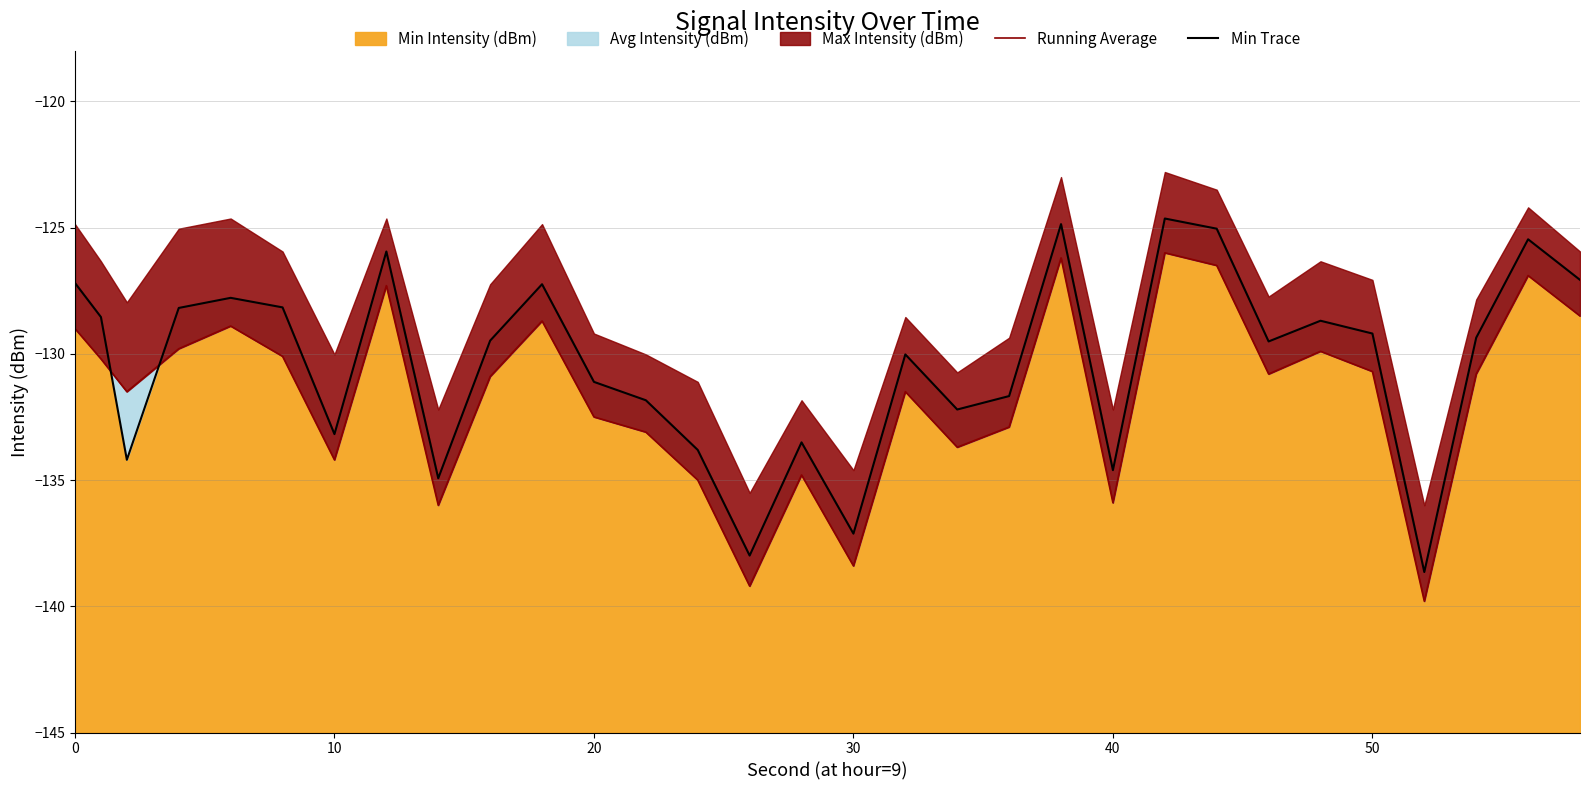

What is the lowest value of the Min Intensity (dBm) series?

-138.6